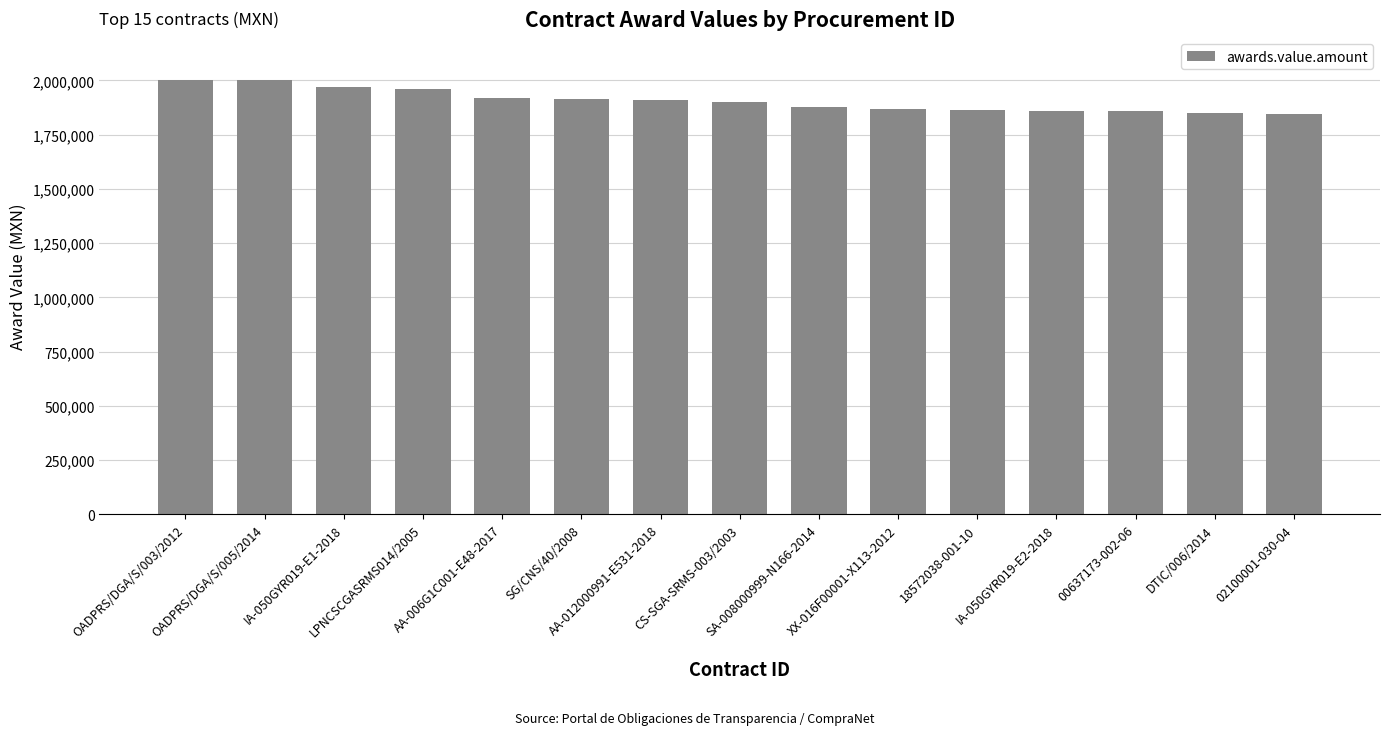

Count the number of data series in this chart.

1